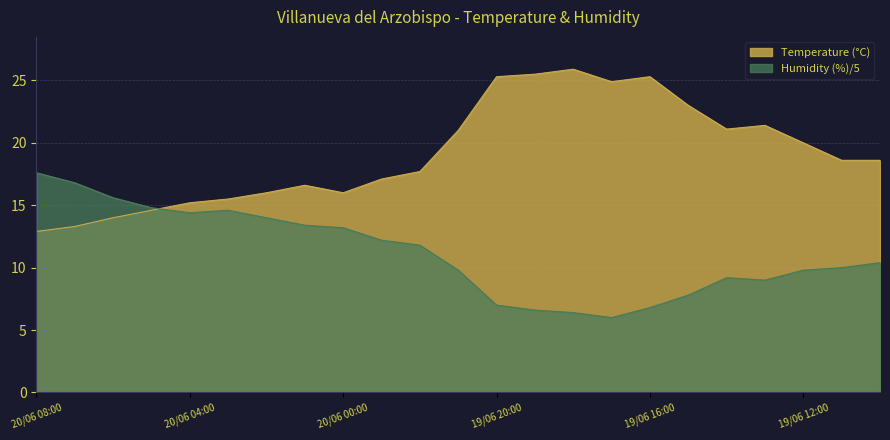

Which series has the largest total across all categories?

Temperature (°C)